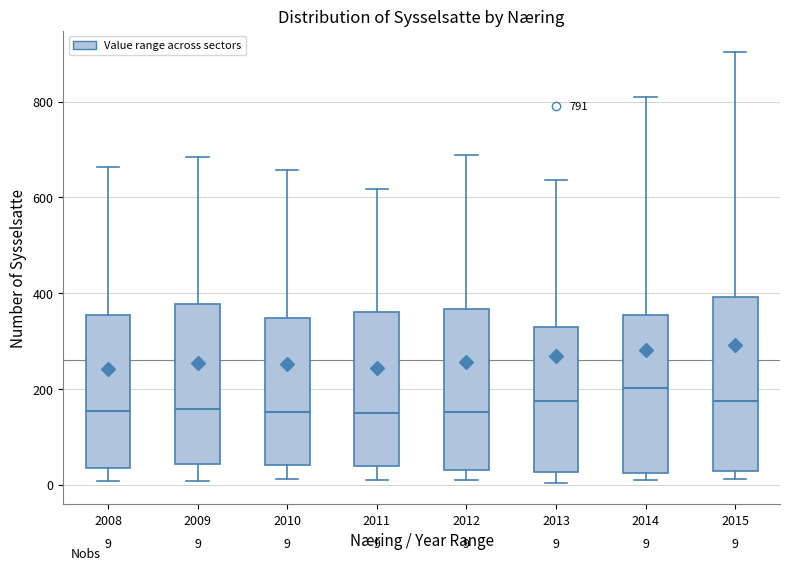

Which box is the tallest, from its lower edge to its upper edge?

2015